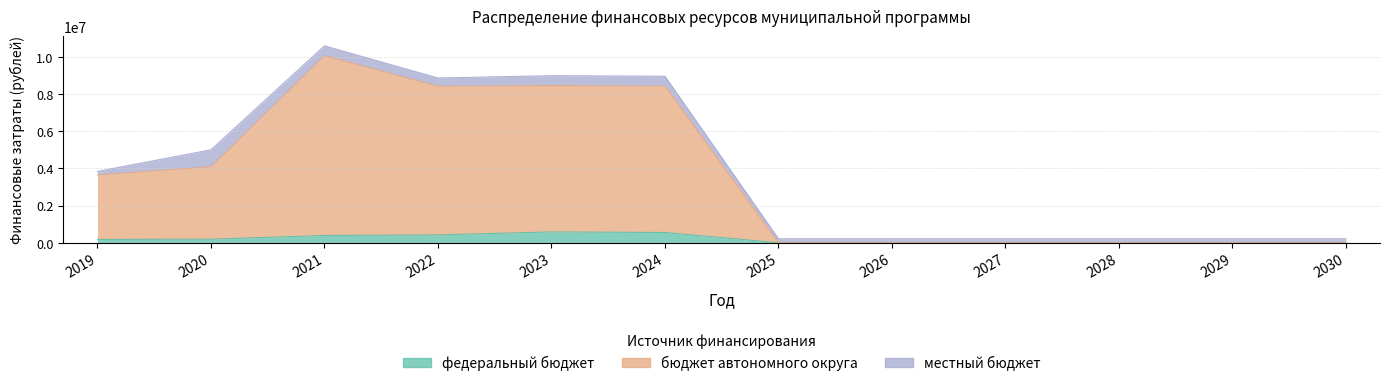

At which label does бюджет автономного округа first exceed 3642253?

2019